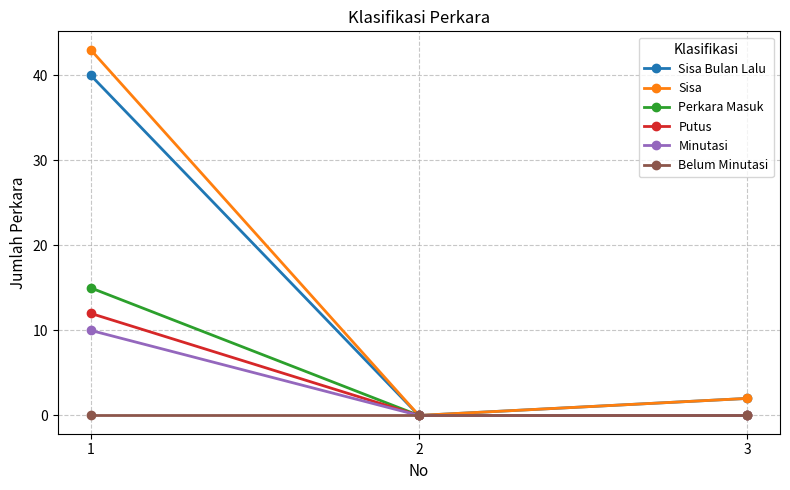

Between 1 and 2, which series saw the biggest shift?

Sisa